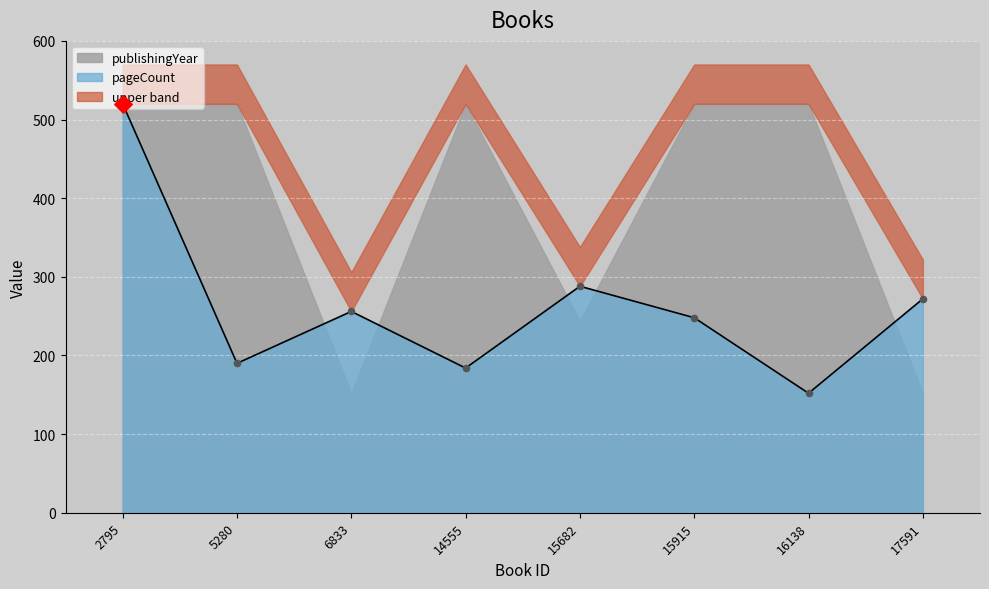

Between 6833 and 2795, which is larger?

2795